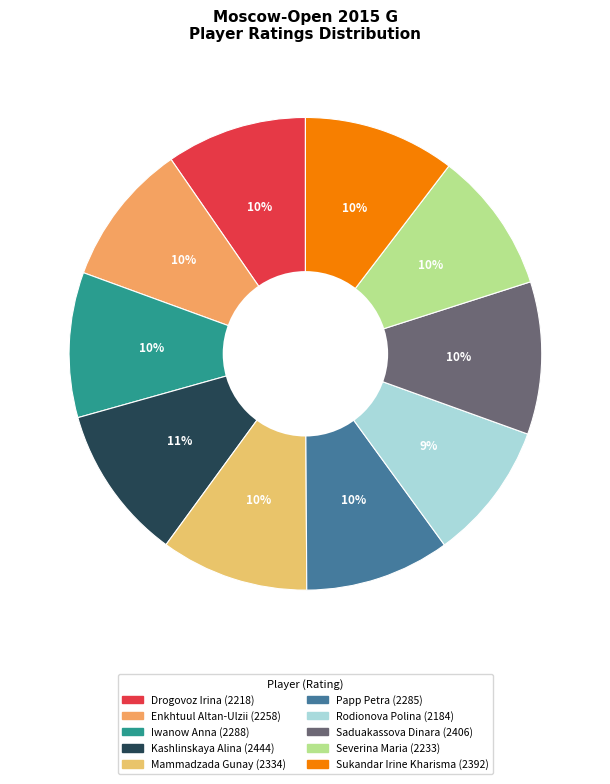

To the nearest percent, what portion does Severina Maria represent?

10%